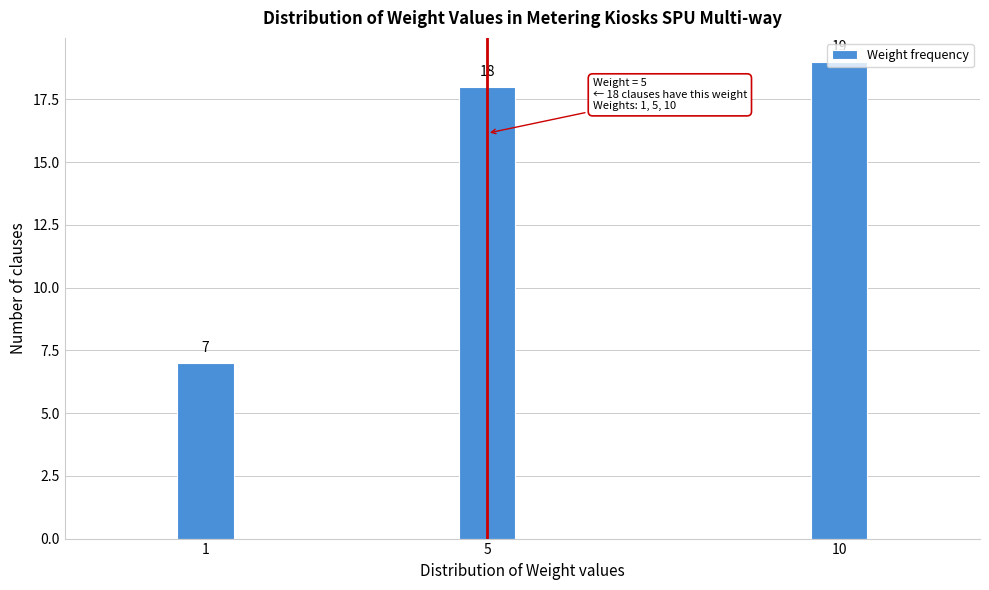

List the labels in order of value, smallest first.

1, 5, 10